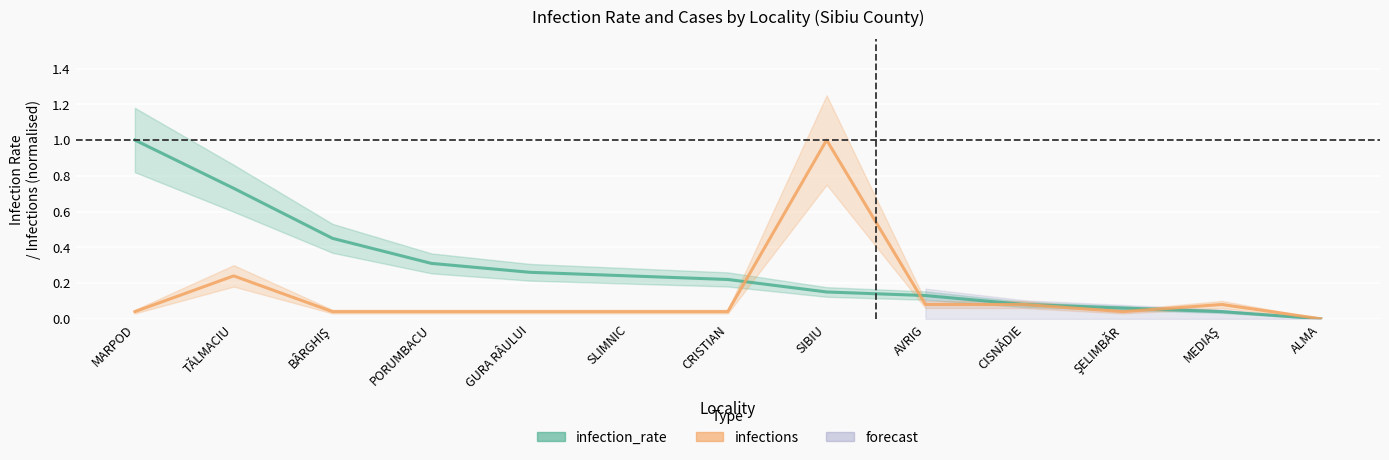

What is the label of the 1st point from the right?

ALMA